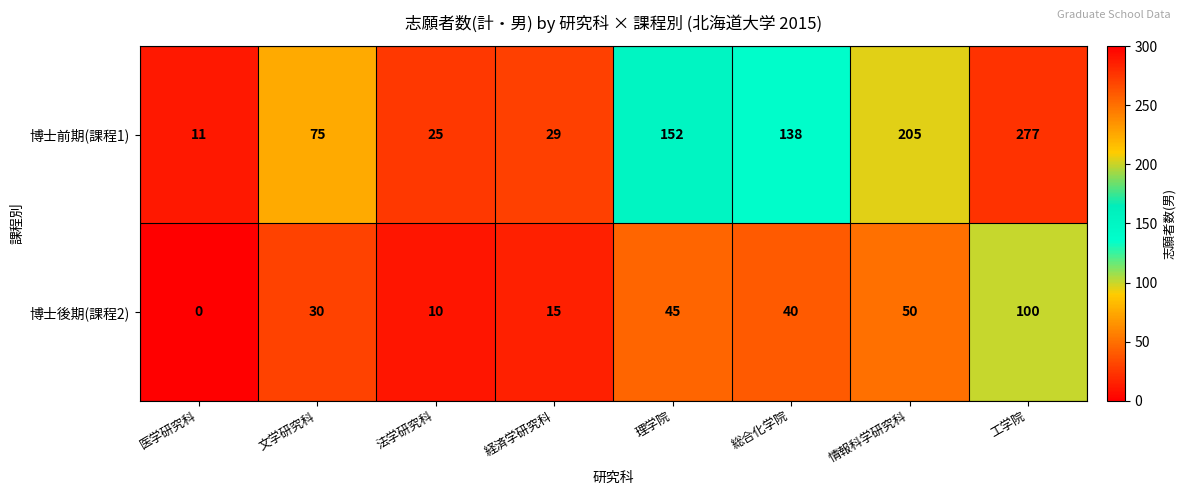

Rank the series by their average value, from lowest to highest.

博士後期(課程2), 博士前期(課程1)